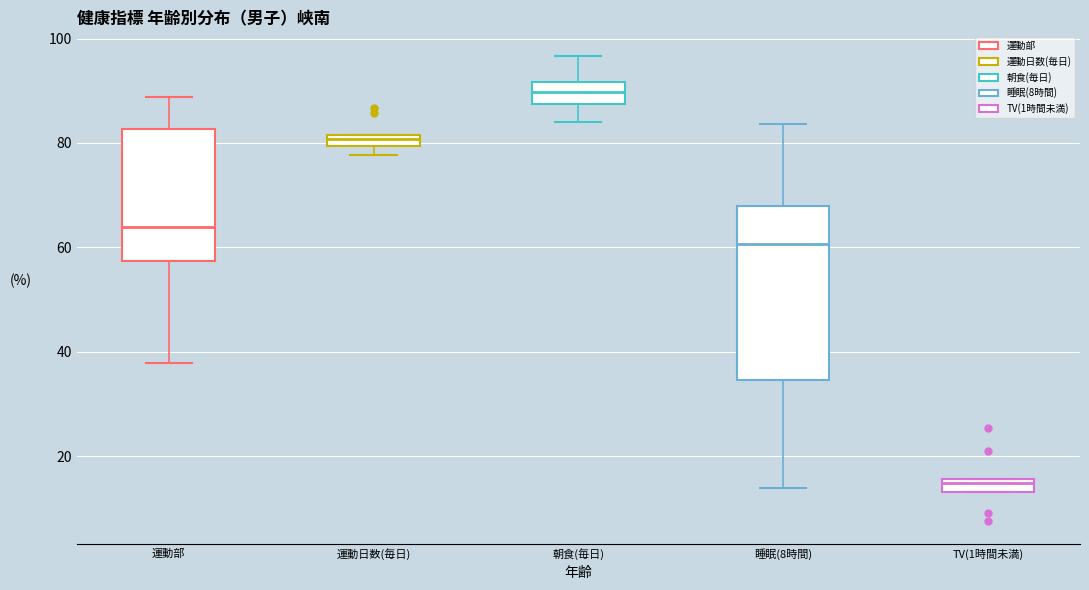

Which box is the tallest, from its lower edge to its upper edge?

睡眠(8時間)